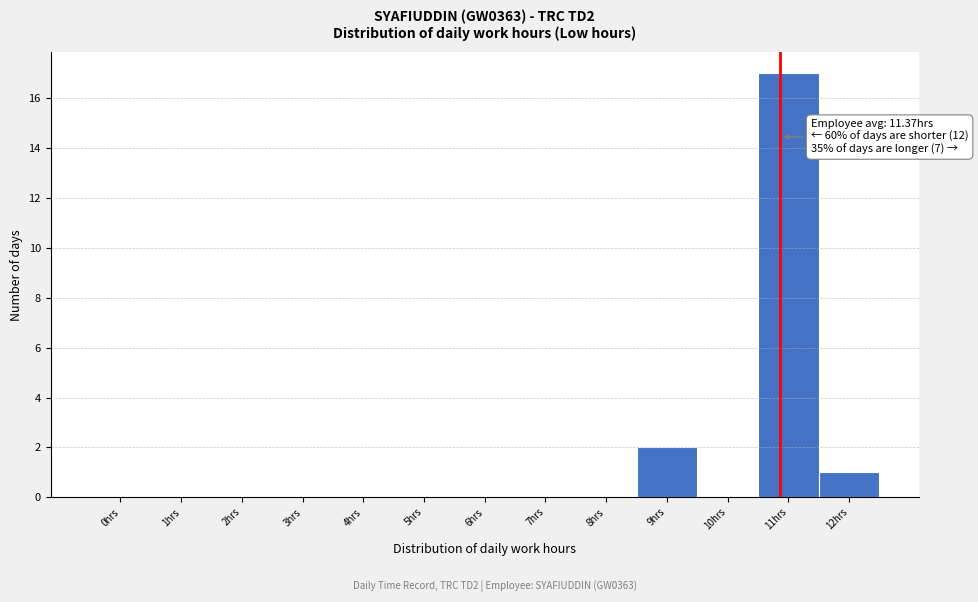

Reading left to right, list all the values displayed in this chart.

0hrs=0	1hrs=0	2hrs=0	3hrs=0	4hrs=0	5hrs=0	6hrs=0	7hrs=0	8hrs=0	9hrs=2	10hrs=0	11hrs=17	12hrs=1